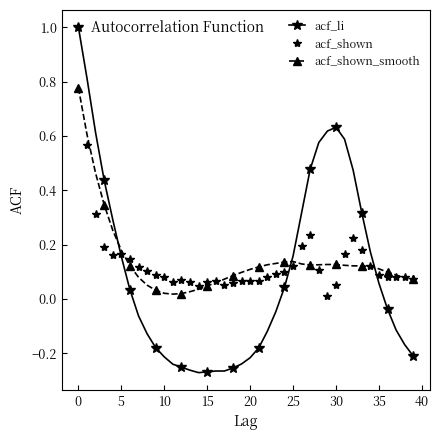

At how many categories does at least one series exceed 0?

40